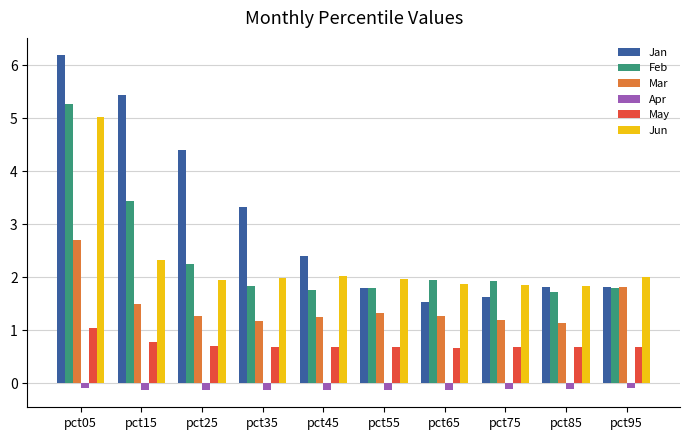

Are the bars grouped side by side (vs. stacked)?

Yes